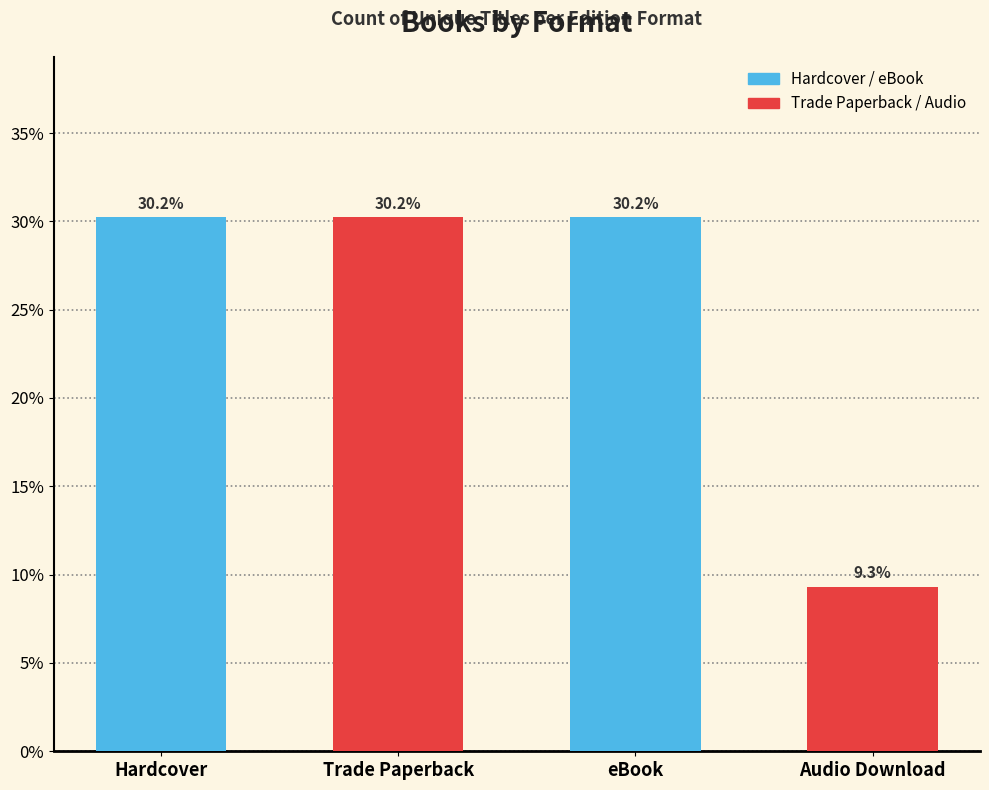

Does the chart contain any negative values?

No